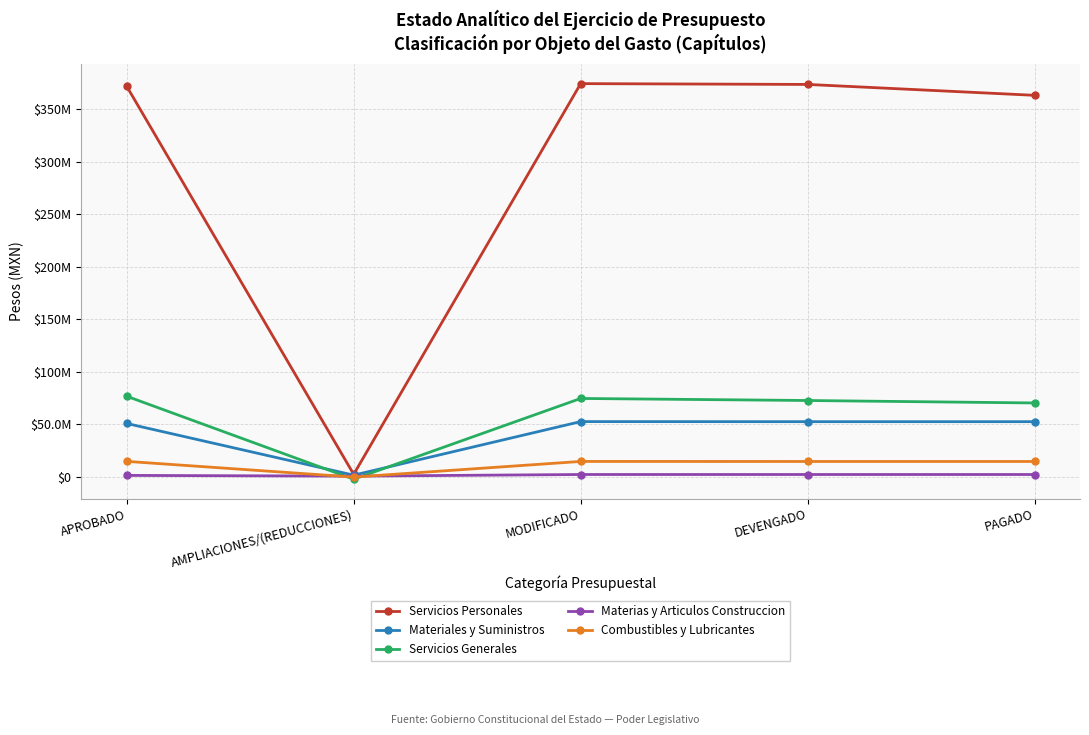

True or false: Servicios Personales and Materiales y Suministros cross at least once.

False